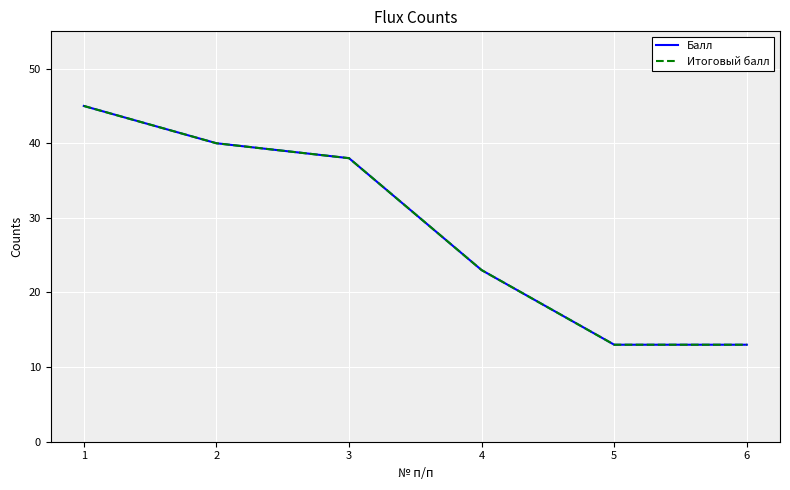

What is the difference between the maximum and second lowest values in the Итоговый балл series?

32